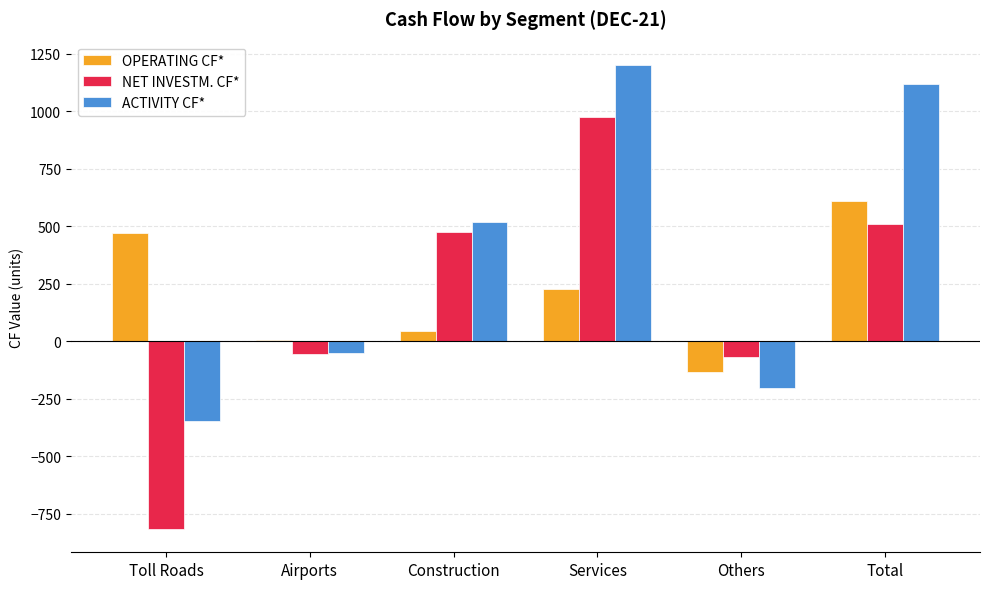

Between Others and Total, which series saw the biggest shift?

ACTIVITY CF*